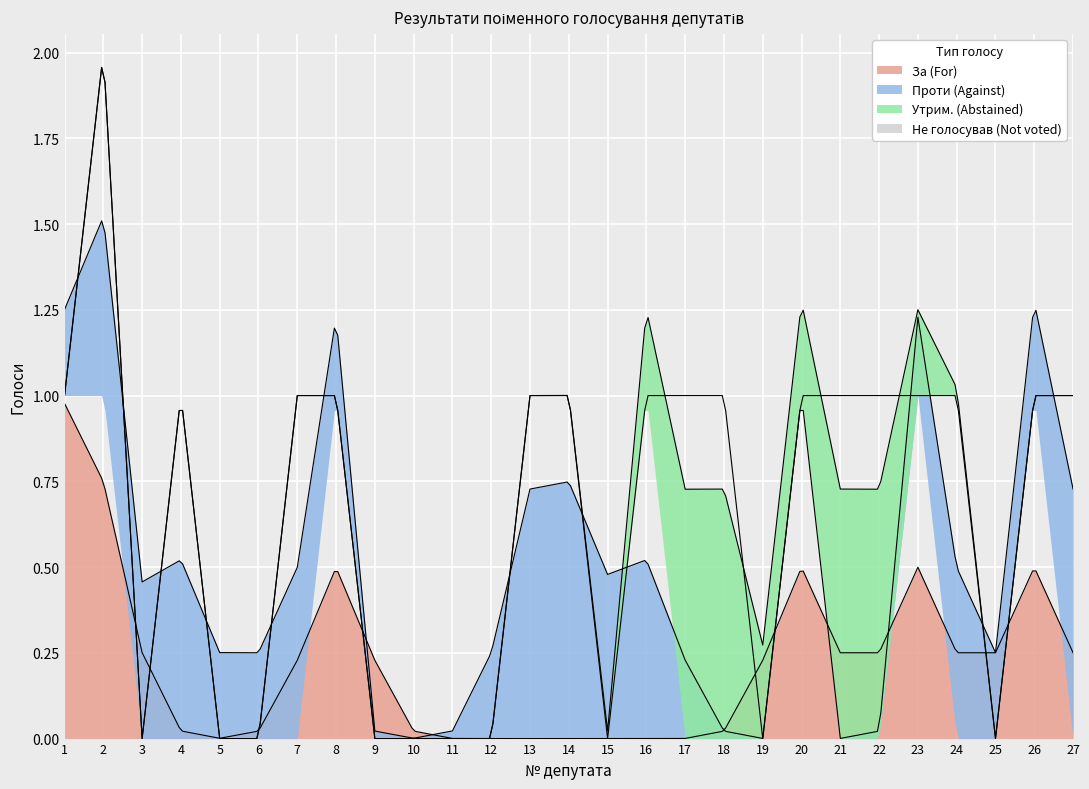

The За (For) series shows 0 at 10. True or false?

True